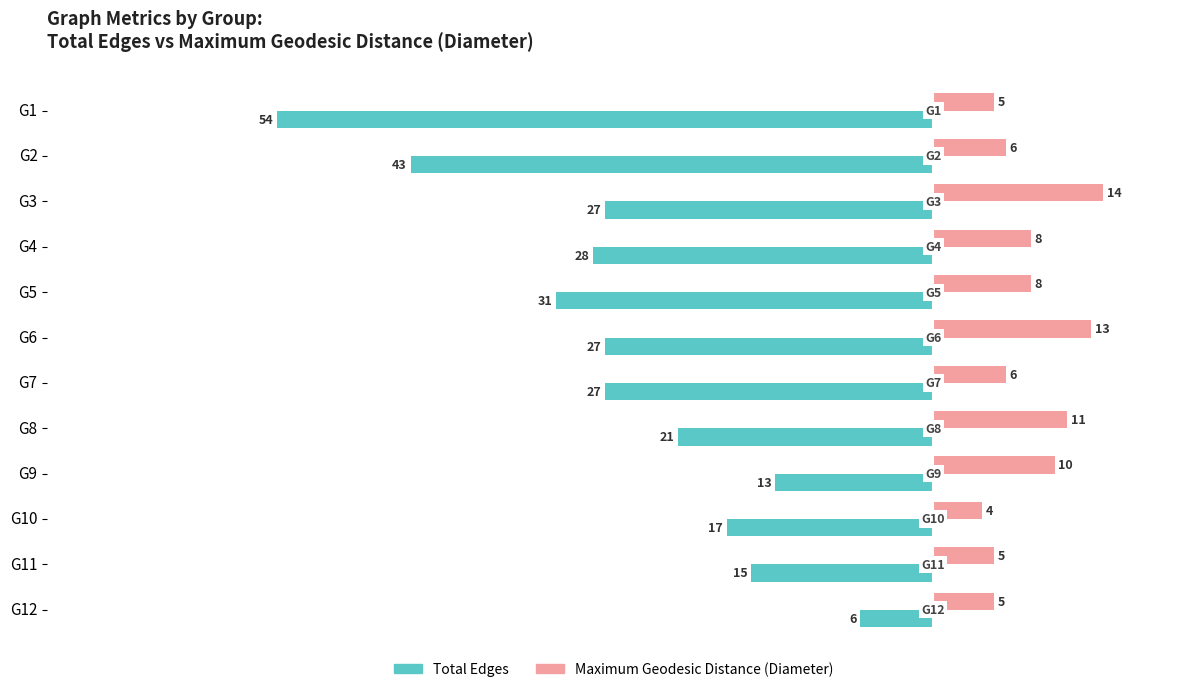

The Maximum Geodesic Distance (Diameter) series shows 6 at G6. True or false?

False